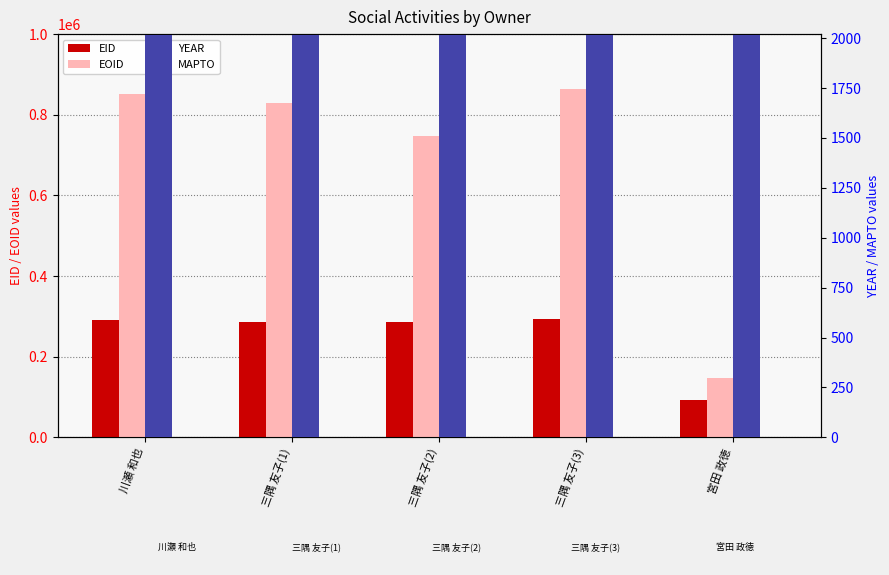

How many data points does each series have?

5